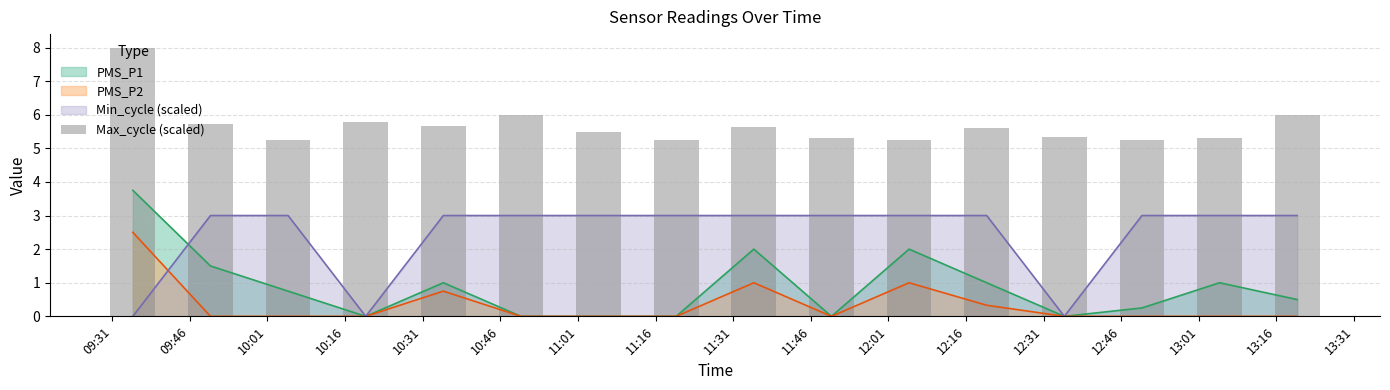

Reading left to right, what are all the values shown in this chart?

8.0	5.7	5.2	5.8	5.7	6.0	5.5	5.3	5.6	5.3	5.2	5.6	5.3	5.3	5.3	6.0